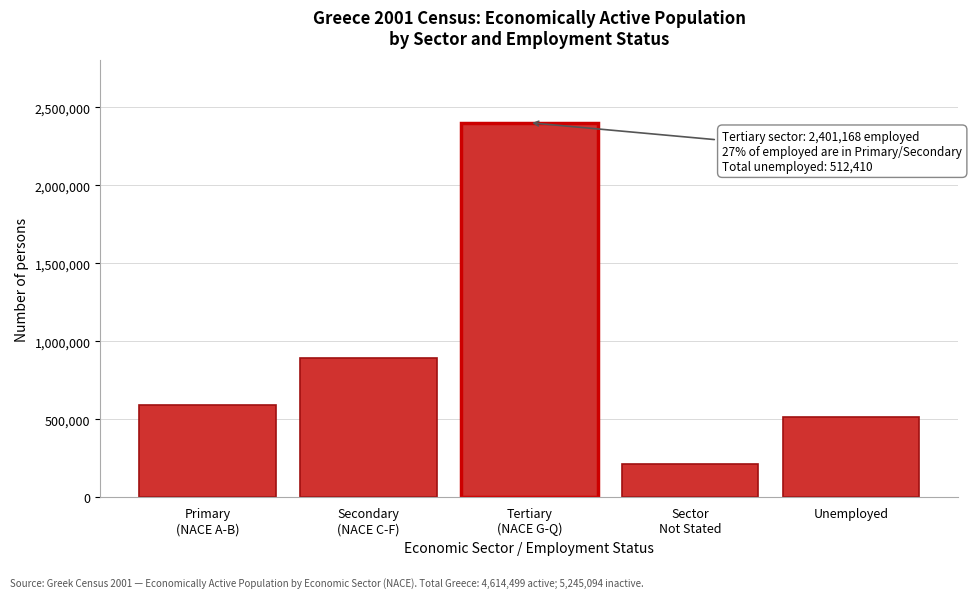

Reading right to left, list all the values displayed in this chart.

512410	217065	2401168	892187	591669